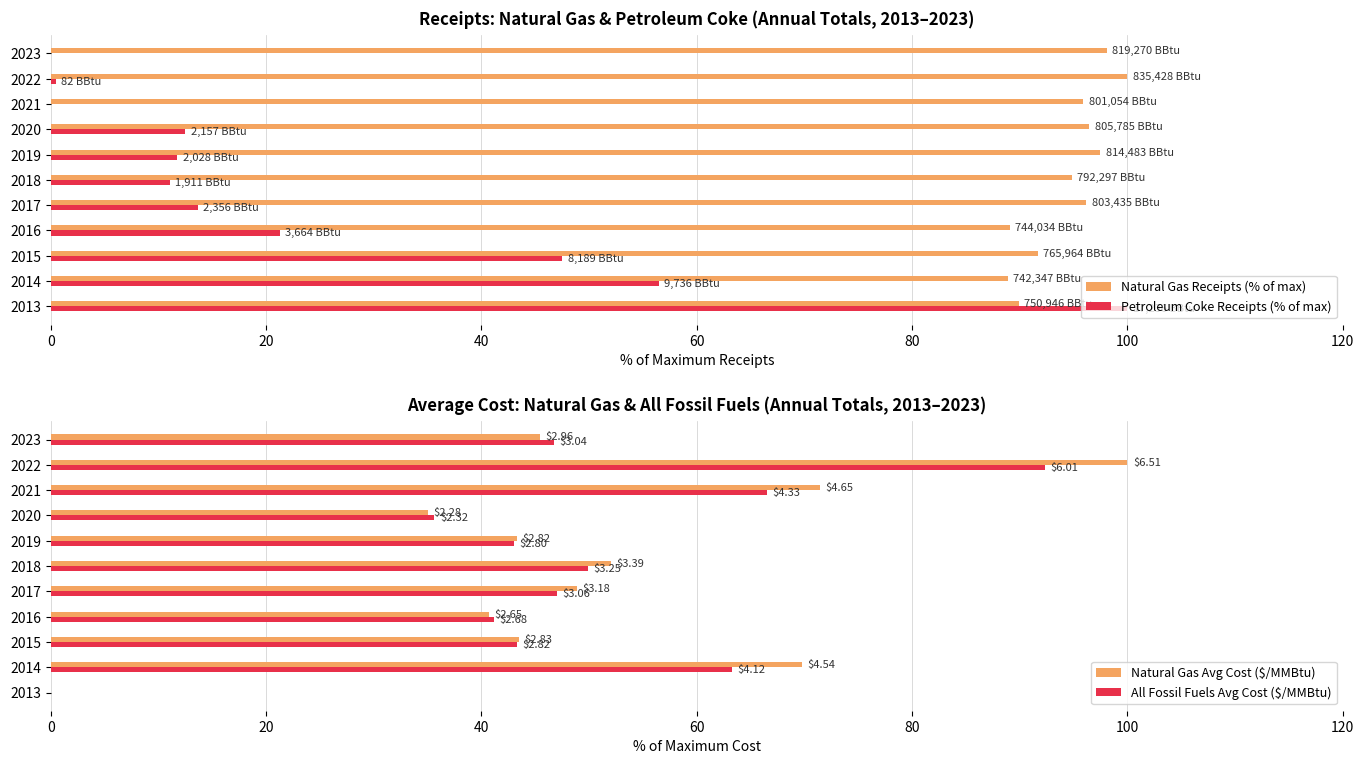

Is it true that Natural Gas Receipts (% of max) equals 31.4 at 2018?

False